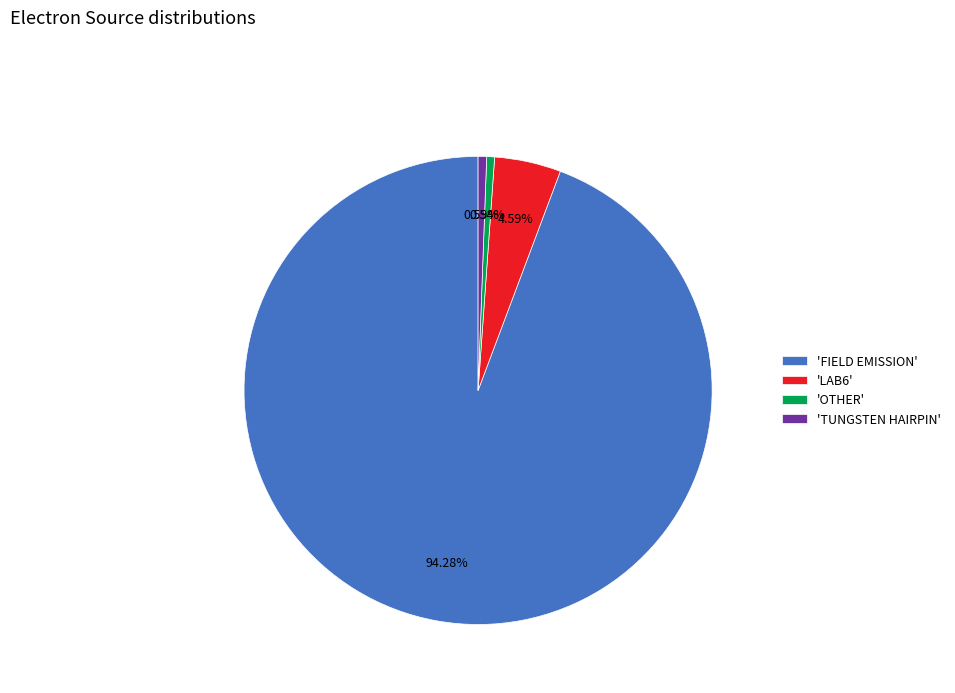

Which category has the biggest portion of the pie?

'FIELD EMISSION'